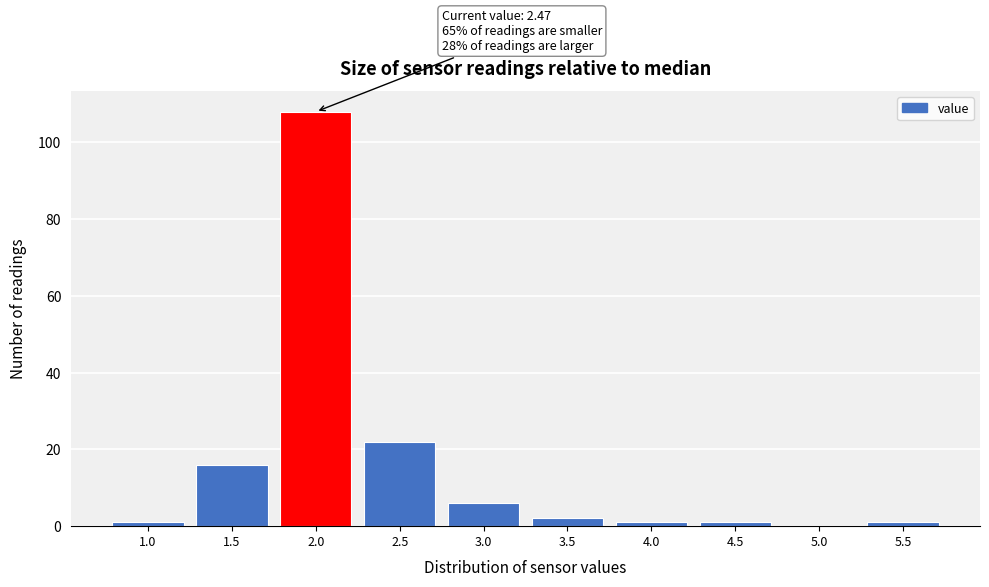

Reading left to right, what are all the values shown in this chart?

1.0=1	1.5=16	2.0=108	2.5=22	3.0=6	3.5=2	4.0=1	4.5=1	5.0=0	5.5=1